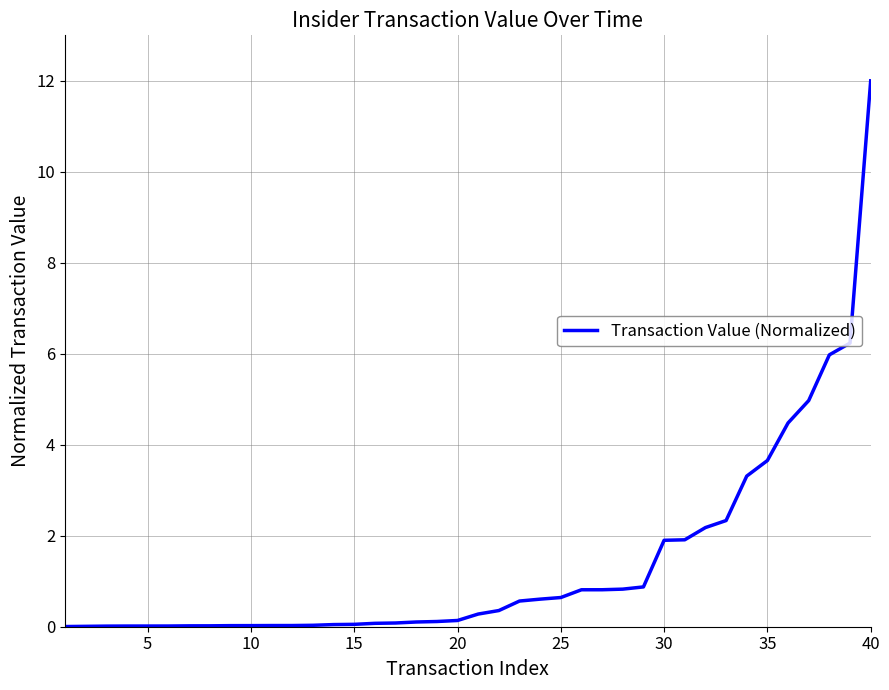

What is the difference between the maximum and minimum values?

12.0